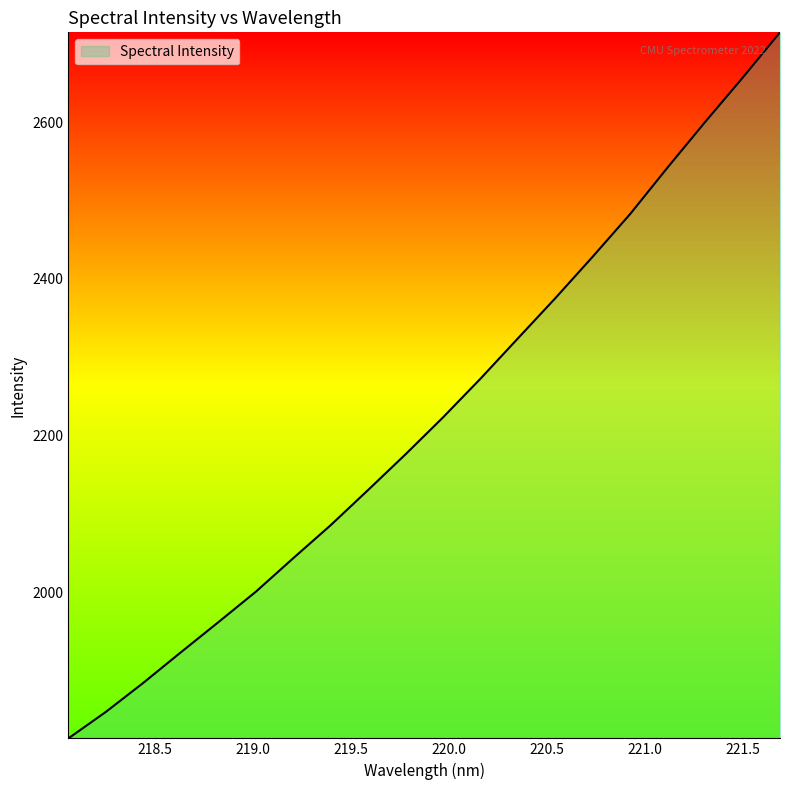

What is the smallest value displayed?

1813.3